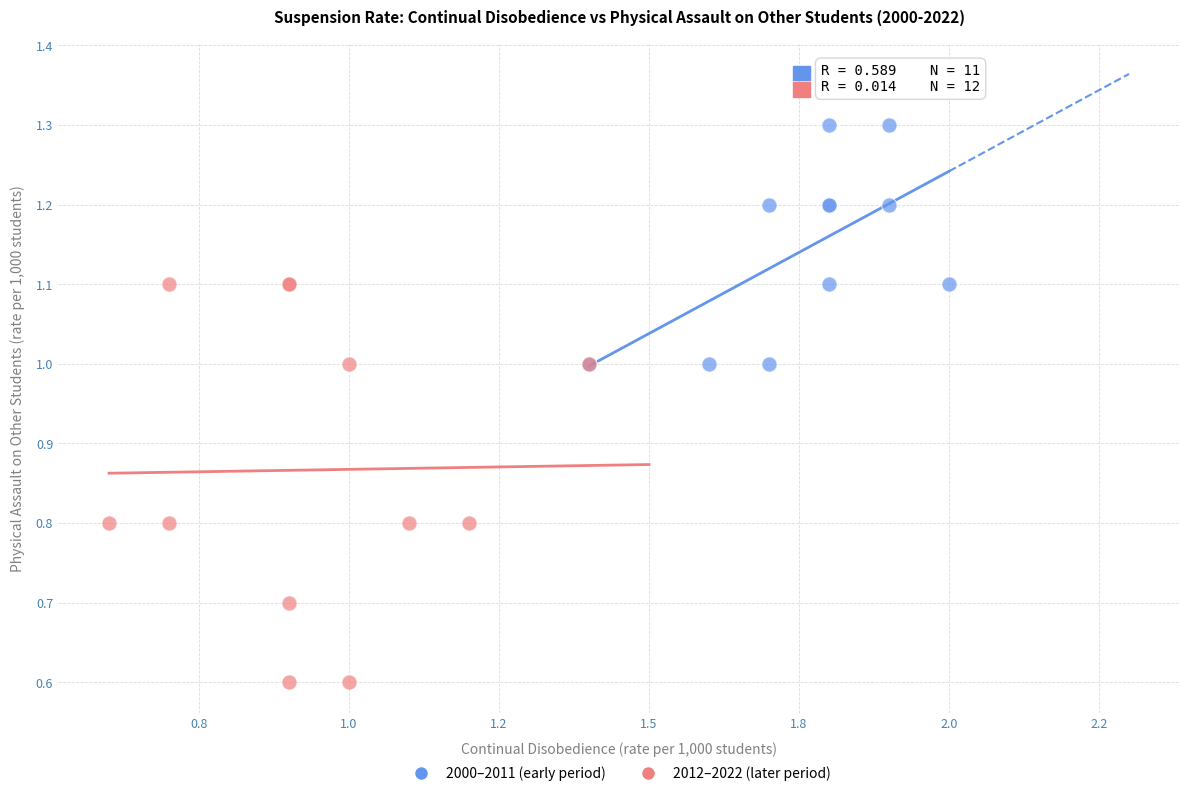

Which series has the largest Y range (max minus min)?

2012–2022 (later period)